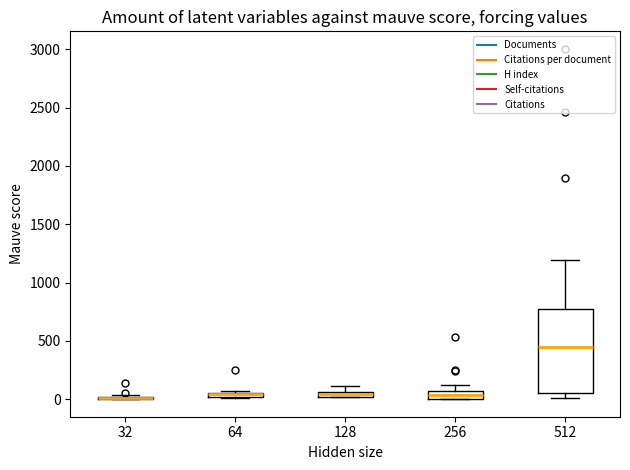

Comparing the boxes themselves (not the whiskers), which one is the tallest?

512